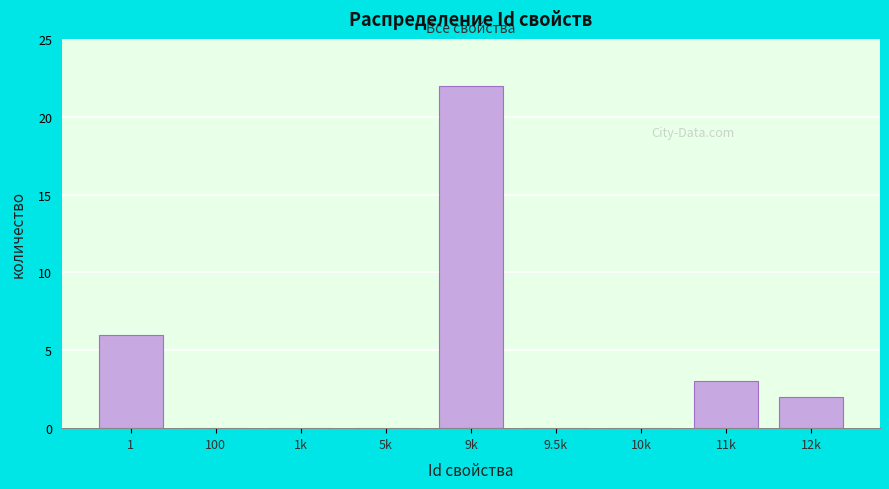

Reading left to right, list all the values displayed in this chart.

1=6	100=0	1k=0	5k=0	9k=22	9.5k=0	10k=0	11k=3	12k=2